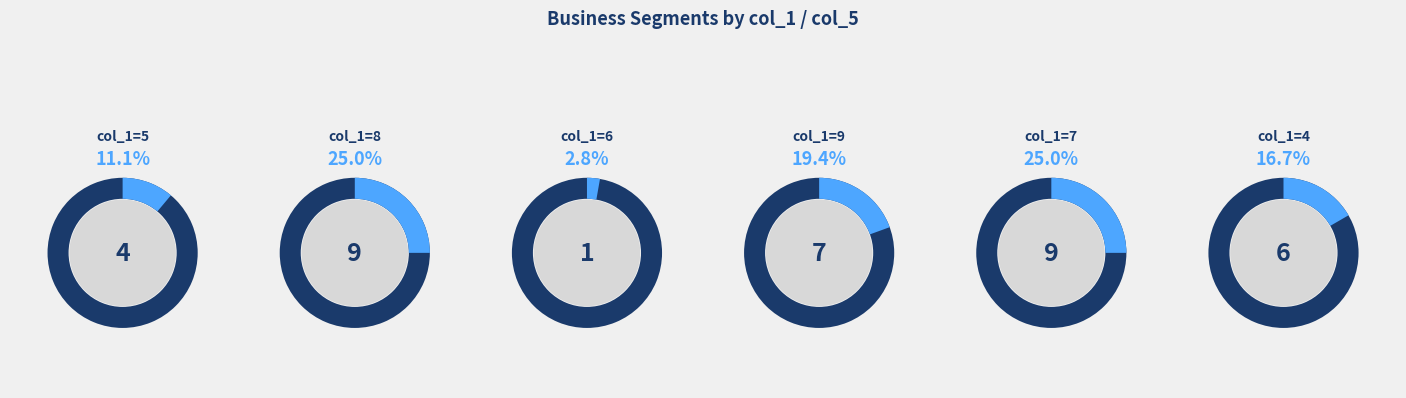

Between 8 and 4, which is larger?

8